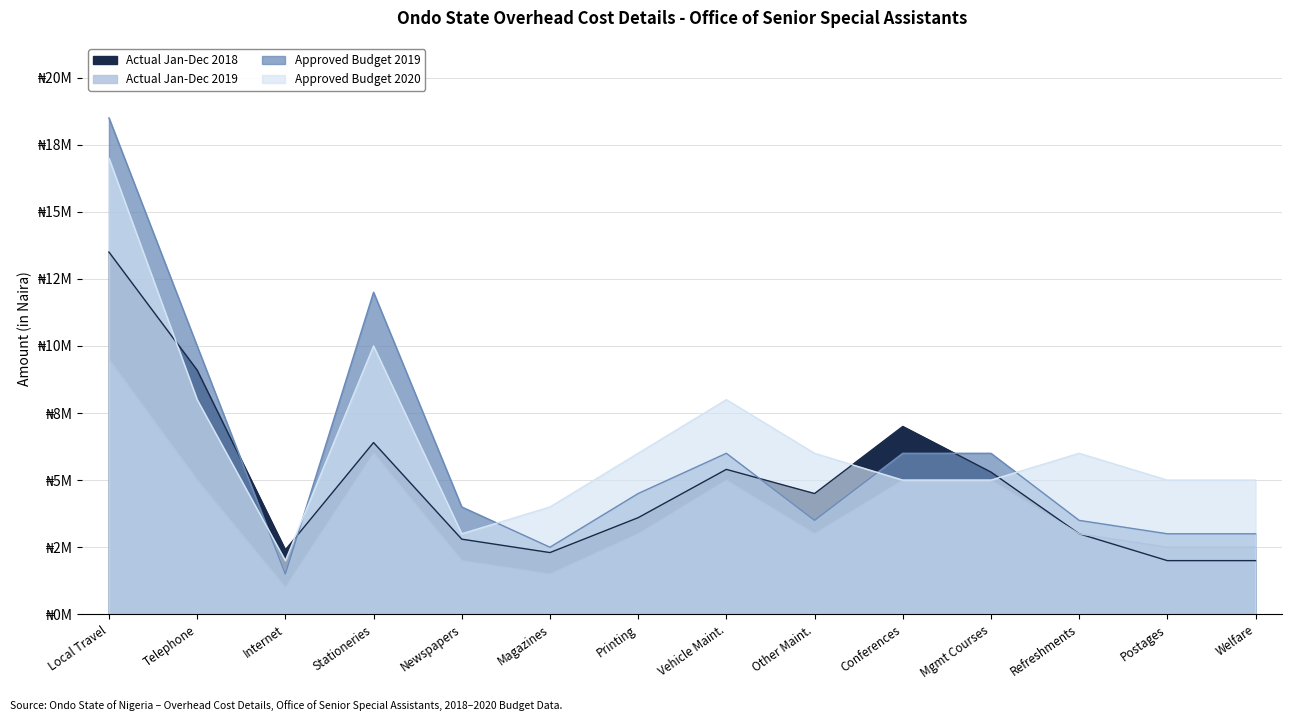

After their last crossing, which series has the higher values: Approved Budget 2020 or Actual Jan-Dec 2018?

Approved Budget 2020